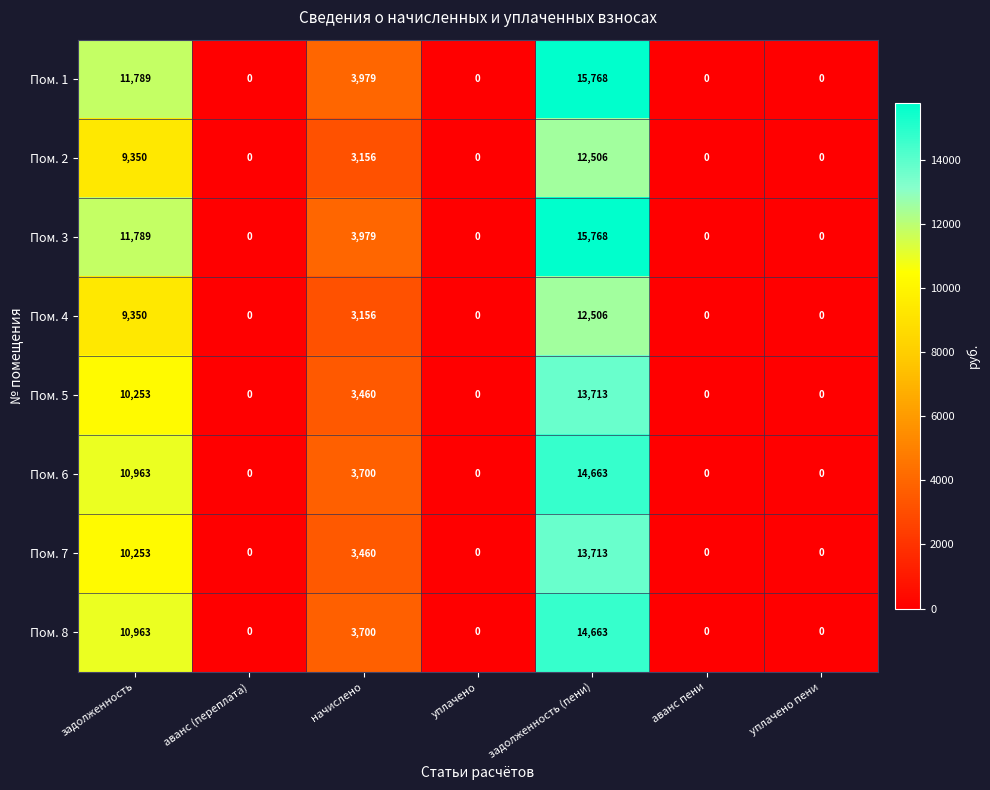

The Пом. 3 series shows -6223 at уплачено. True or false?

False